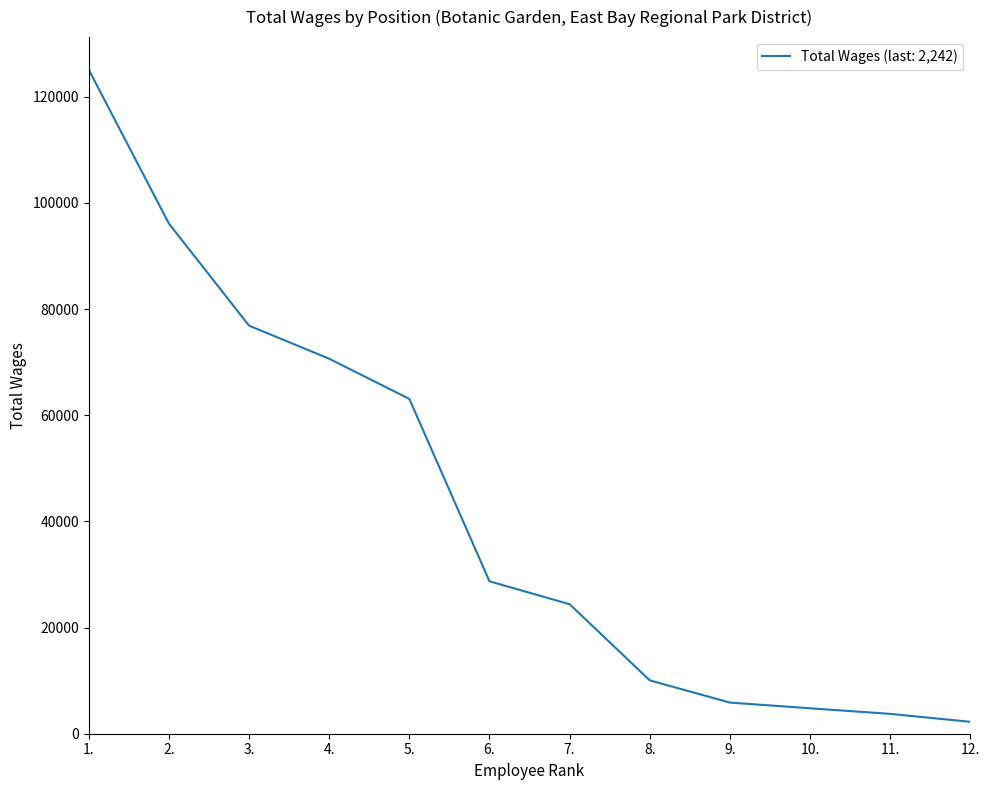

Reading left to right, transcribe all the data shown in this chart.

125104	96113	76884	70648	63082	28715	24402	10054	5865	4794	3742	2242